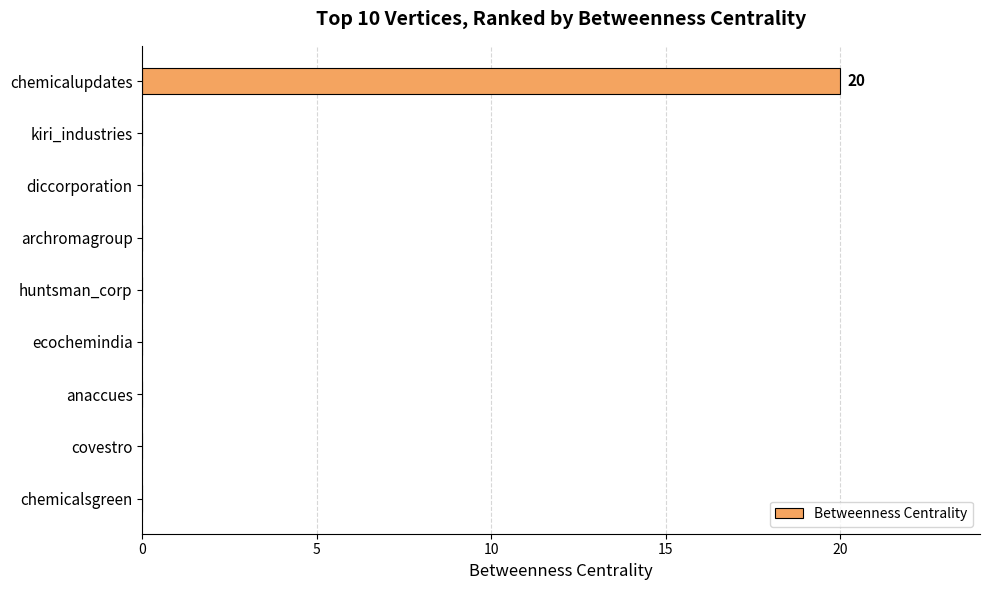

The chart shows a value of -13 at huntsman_corp. True or false?

False